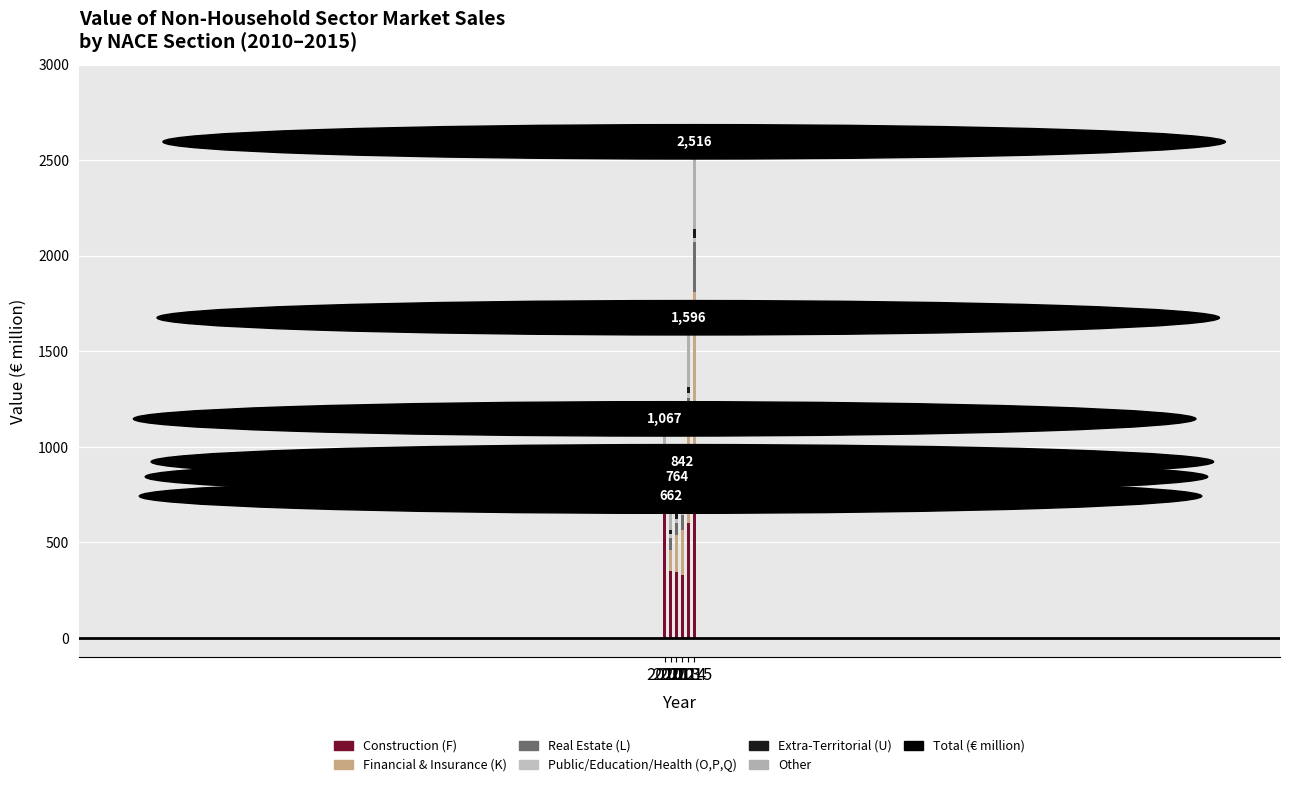

What is the sum of all Financial & Insurance (K) values?

2048.0